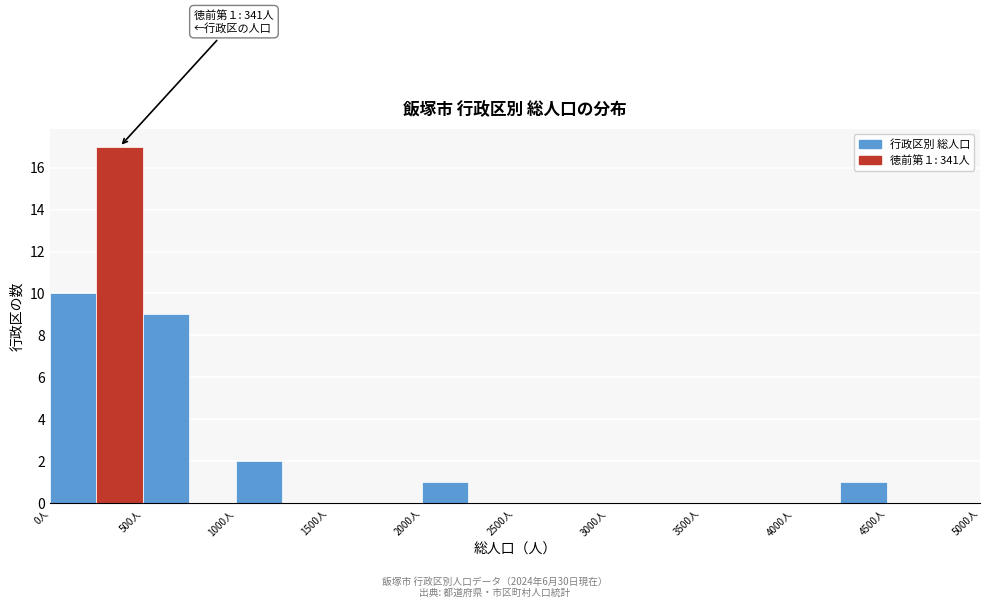

Over which range of the x-axis is the bar tallest?

250 to 500